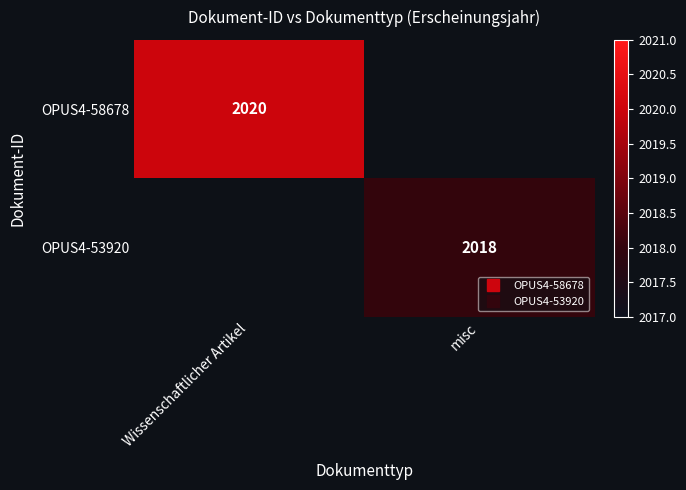

Is it true that OPUS4-53920 equals 3482.0 at misc?

False